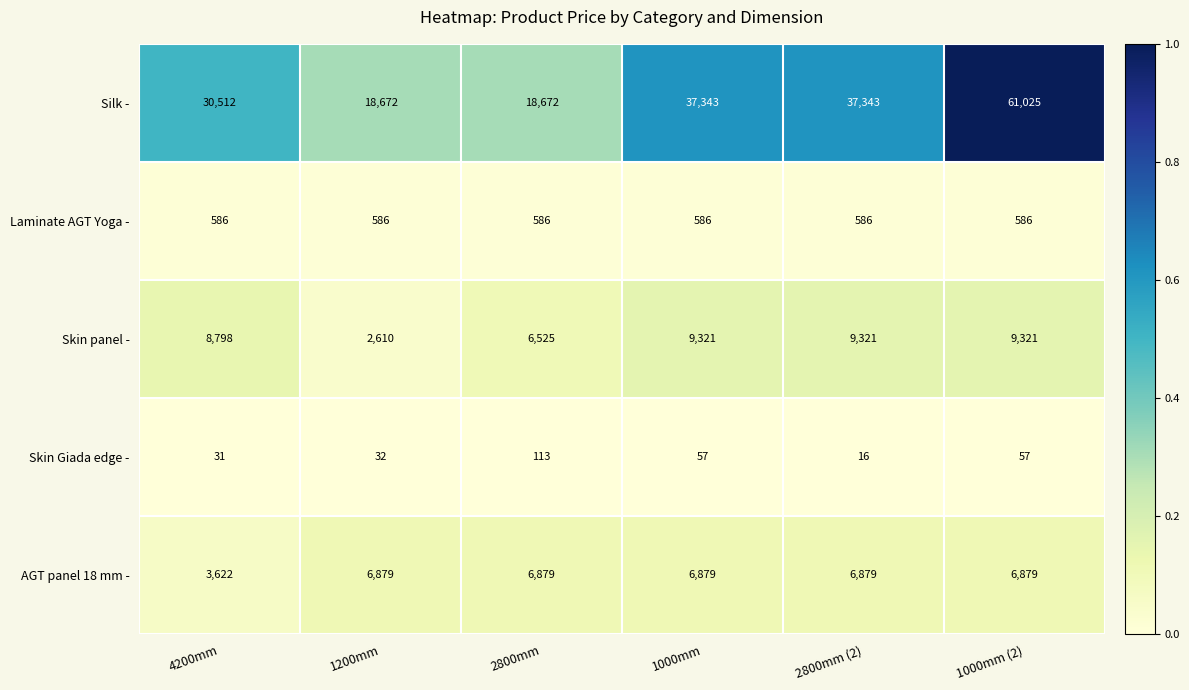

At 1200mm, list the series in order from smallest to largest.

Skin Giada edge -, Laminate AGT Yoga -, Skin panel -, AGT panel 18 mm -, Silk -